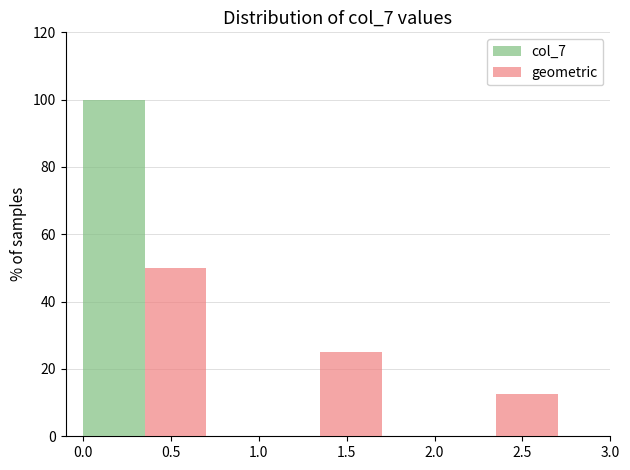

What is the sum of all geometric values?

87.5